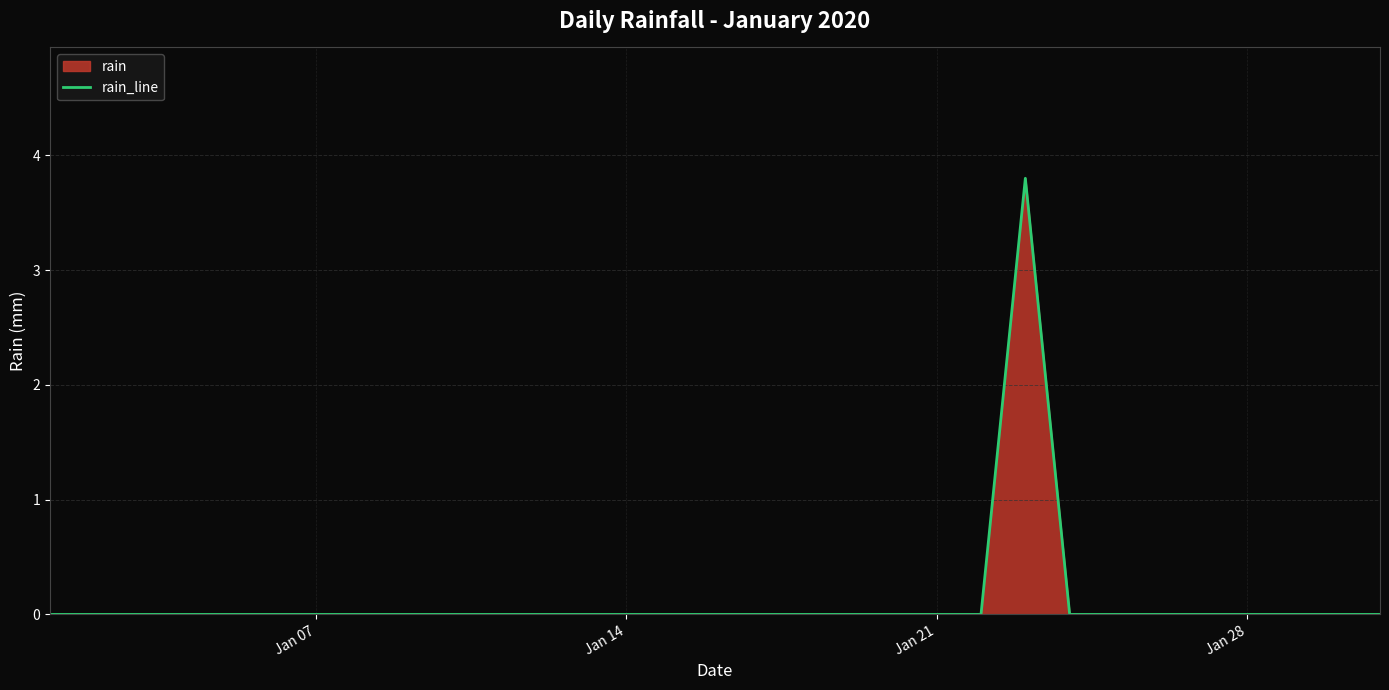

What is the greatest value displayed?

3.8